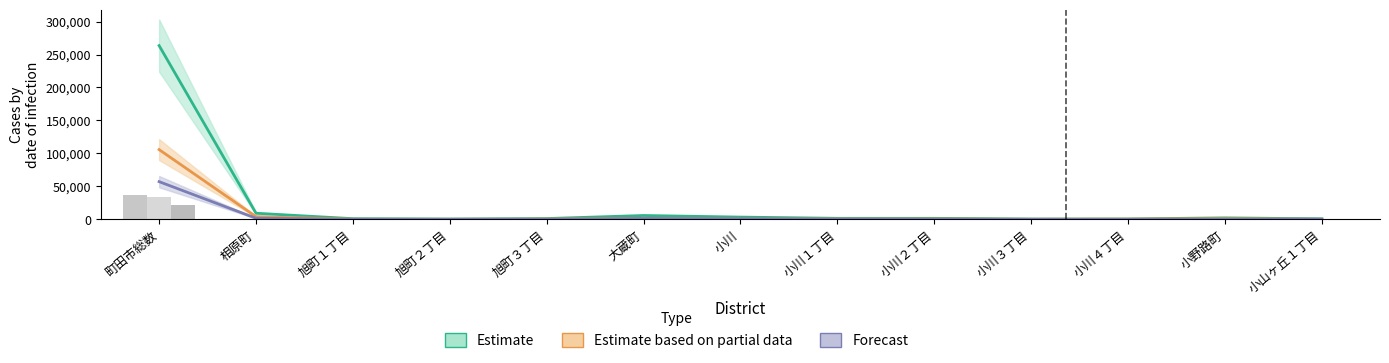

The value of Estimate at 小野路町 is 4209. True or false?

False